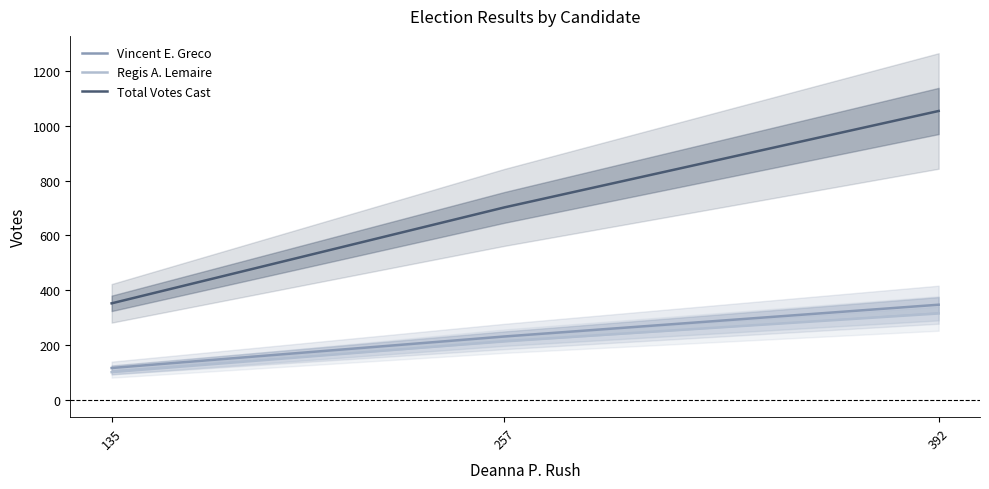

List the labels in order of Total Votes Cast value, smallest first.

135, 257, 392